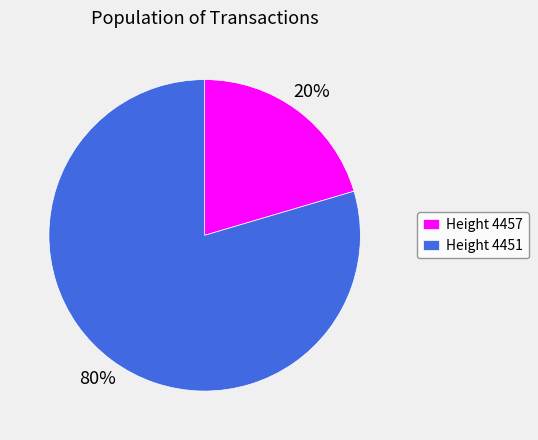

Which slice is the largest?

Height 4451